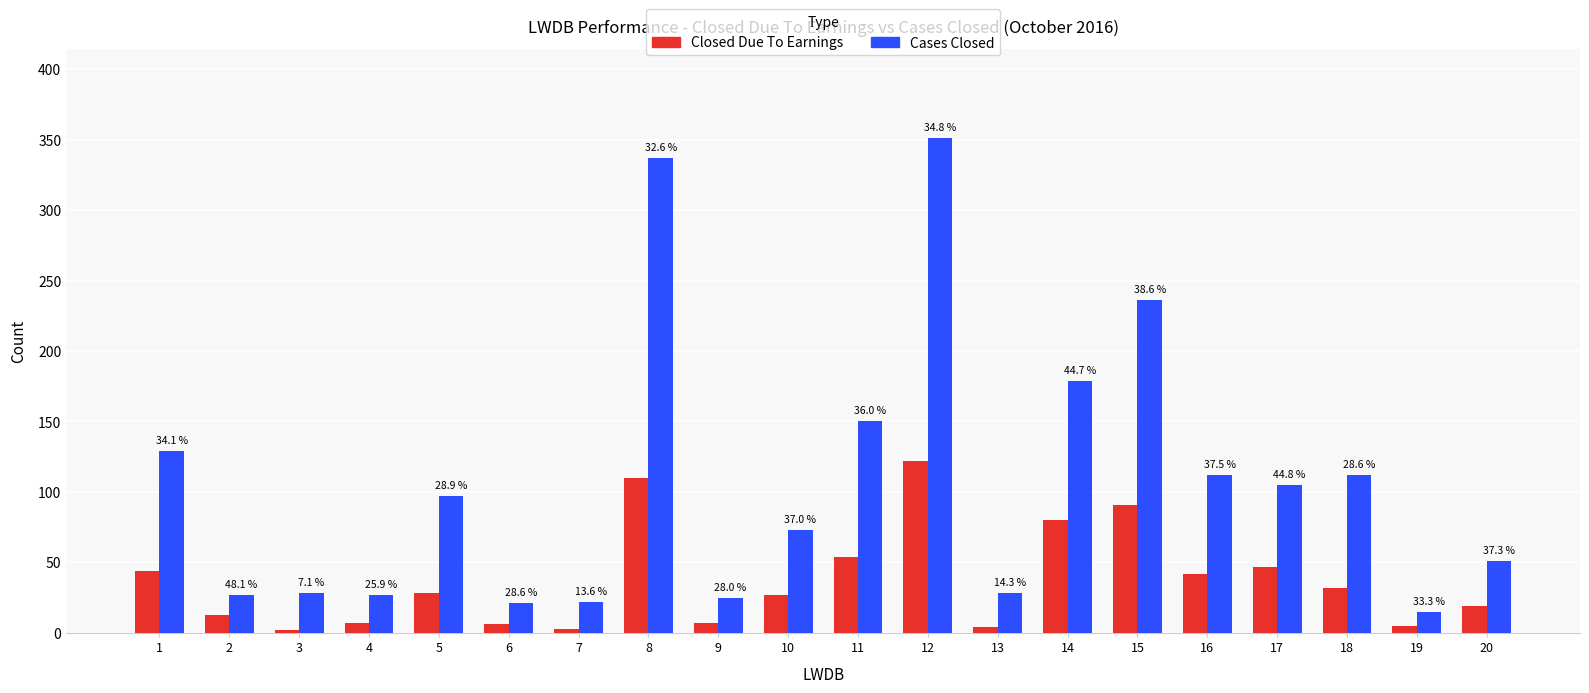

Does the chart contain any negative values?

No